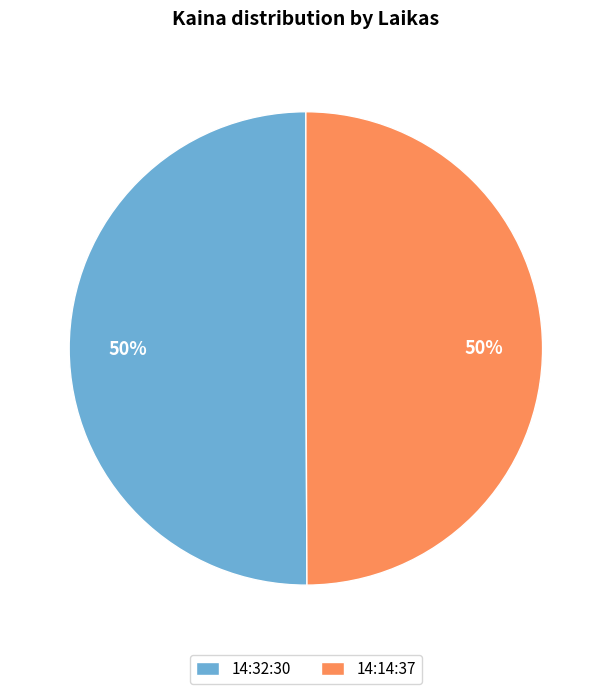

To the nearest percent, what is the average slice percentage?

50%